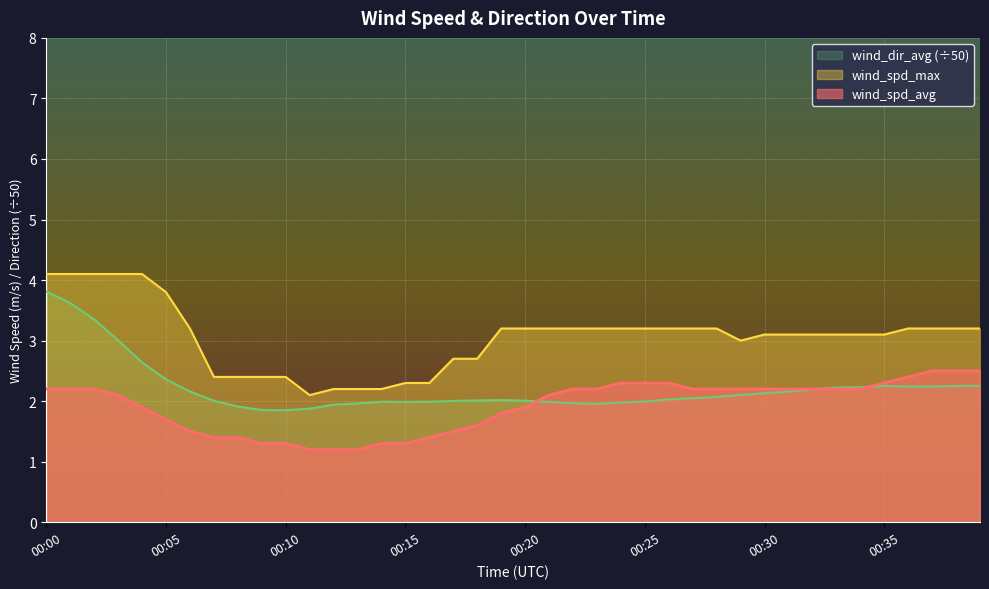

Which series has the largest total across all categories?

wind_spd_max